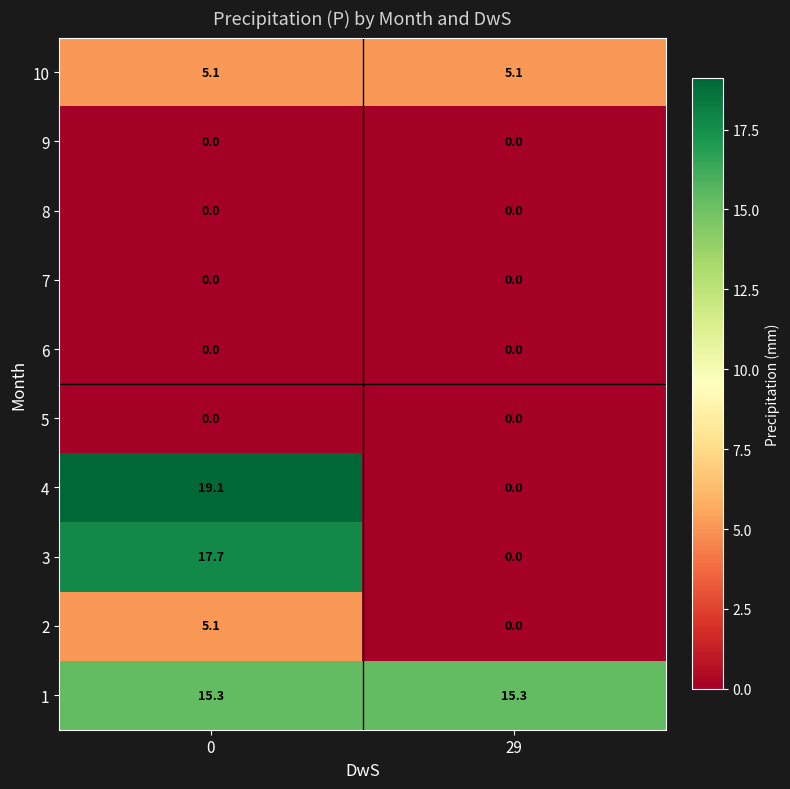

Reading left to right, list all the values displayed in this chart.

10: 0=5.1	29=5.1
9: 0=0.0	29=0.0
8: 0=0.0	29=0.0
7: 0=0.0	29=0.0
6: 0=0.0	29=0.0
5: 0=0.0	29=0.0
4: 0=19.1	29=0.0
3: 0=17.7	29=0.0
2: 0=5.1	29=0.0
1: 0=15.3	29=15.3